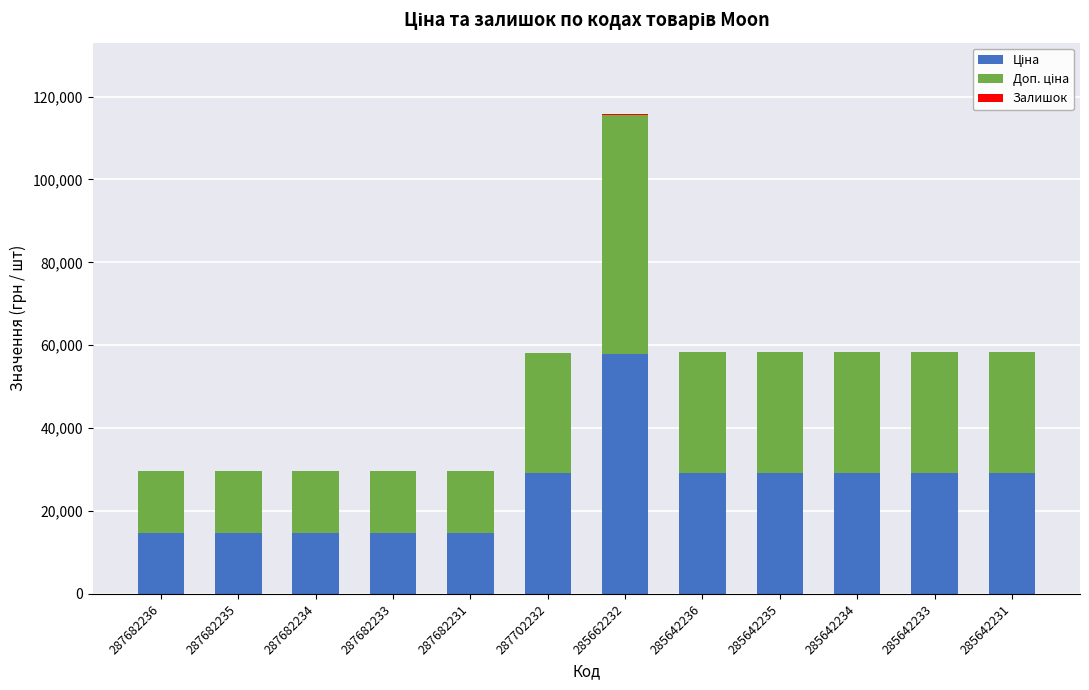

What is the total value across all series at 287682235?

29601.6